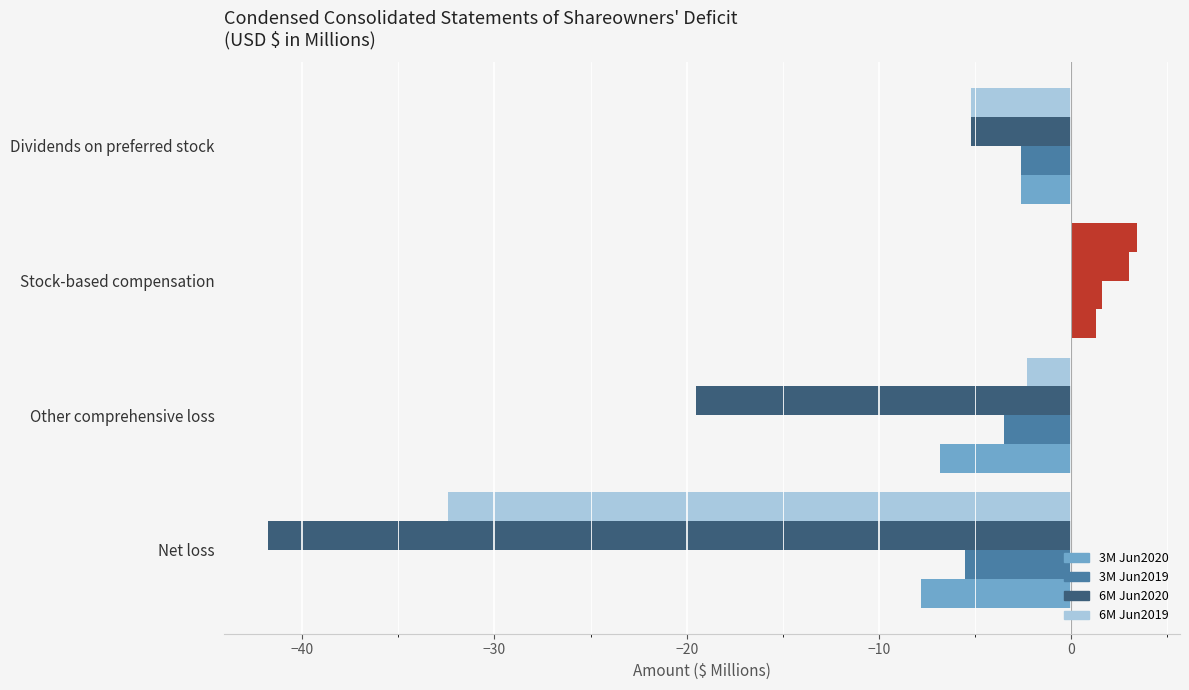

How many values in the 6M Jun2020 series are below -5?

3